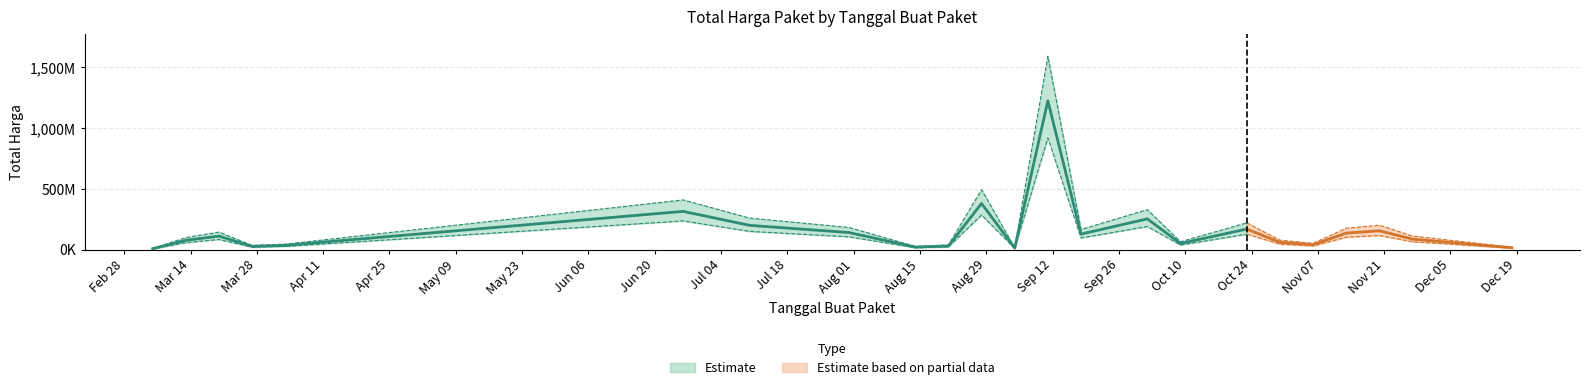

What is the ratio of the value at 22 to the value at 20?

0.2